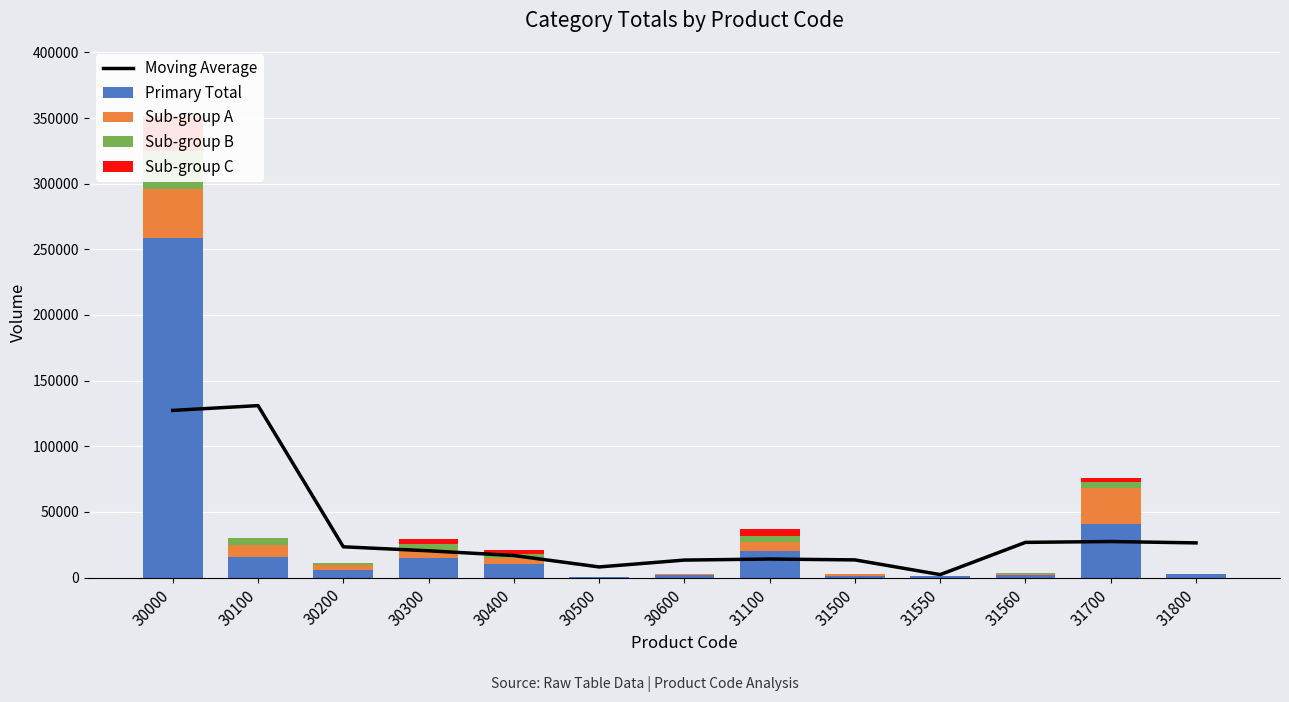

The value of Sub-group C at 30500 is 12729.3. True or false?

False